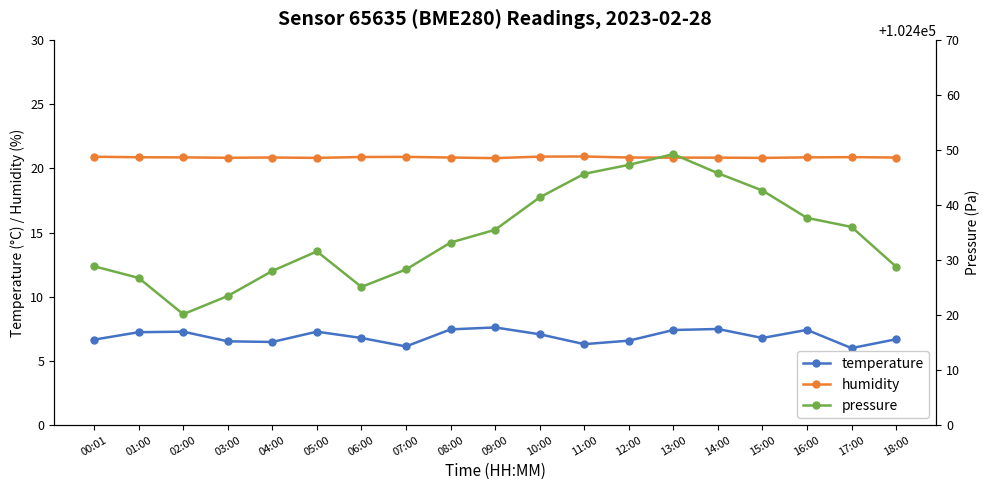

What is the value of the humidity point at the 14th from the left?

20.8